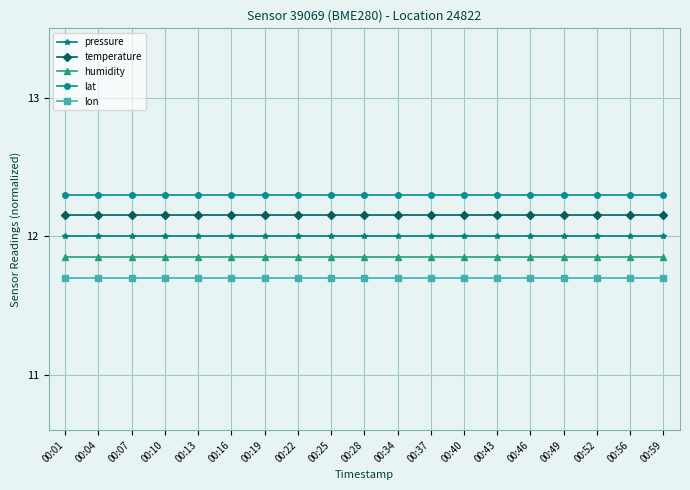

Which series has the largest total across all categories?

lat